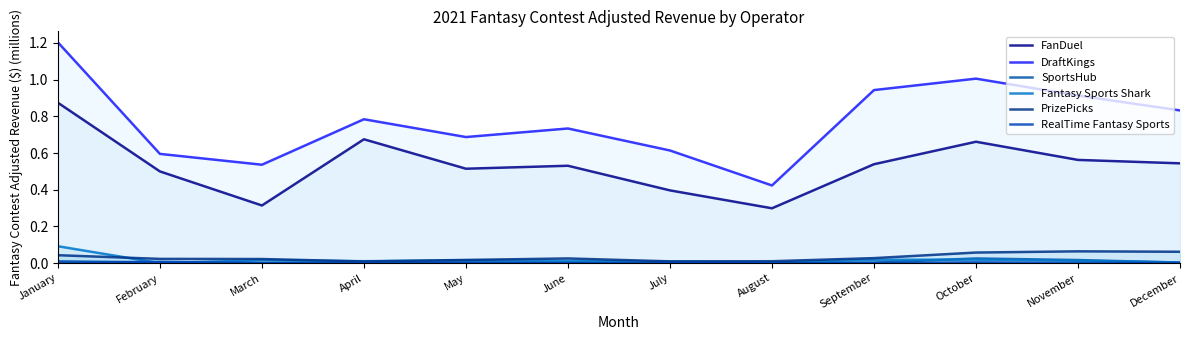

What is the difference between the highest and lowest values at April?

0.8